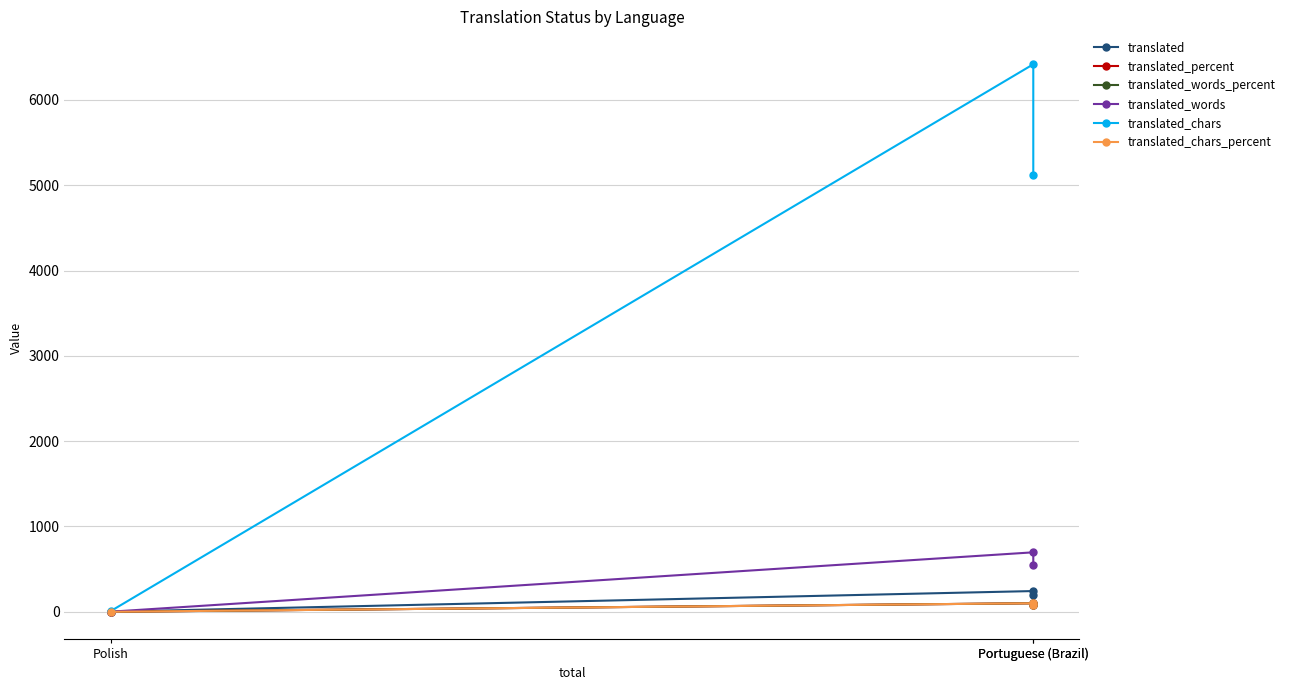

What is the label of the 2nd point from the right?

Portuguese (Brazil)